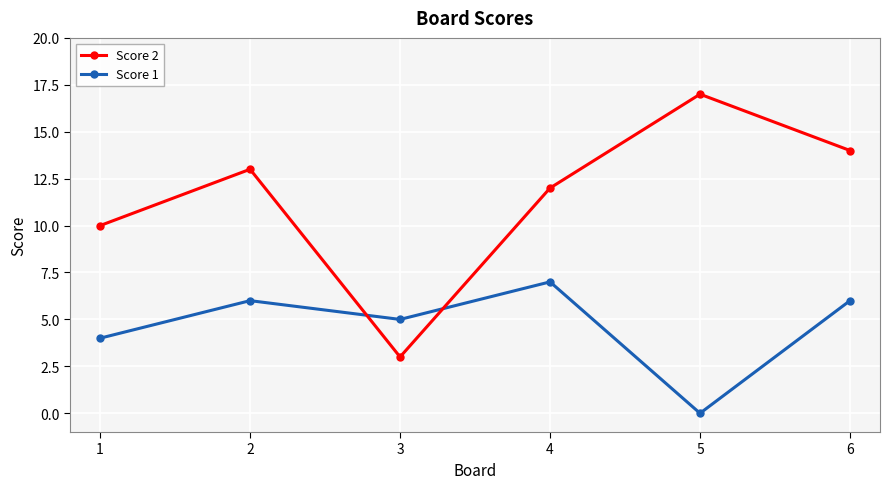

Which category has the highest value across all series?

5